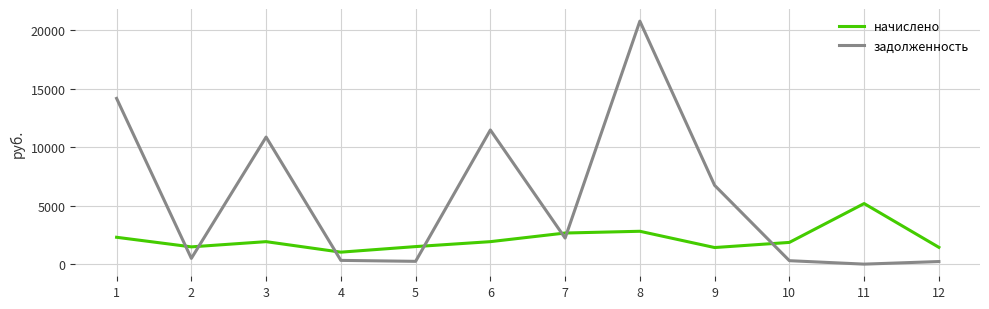

What is the difference between the highest and lowest values at 8?

17972.1